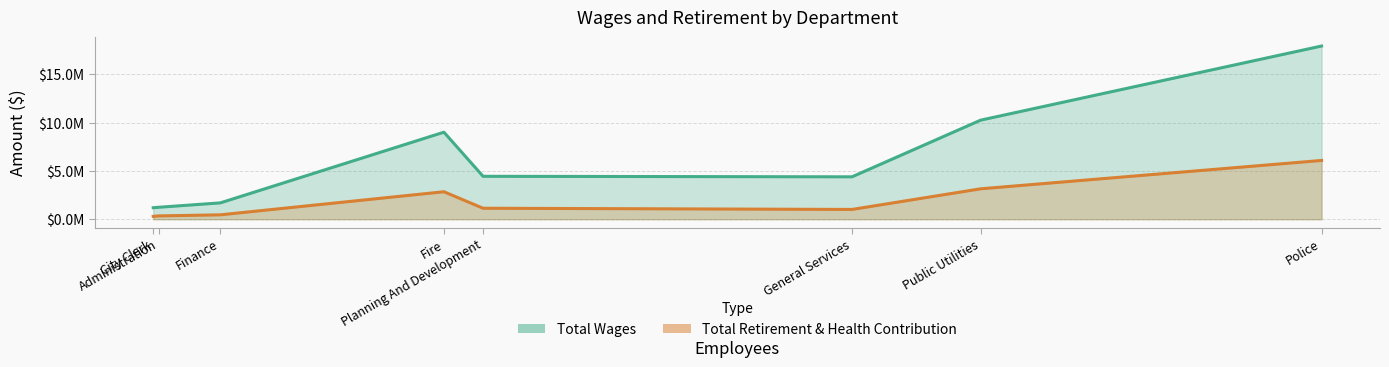

The value of Total Retirement & Health Contribution at Administration is 346714. True or false?

True